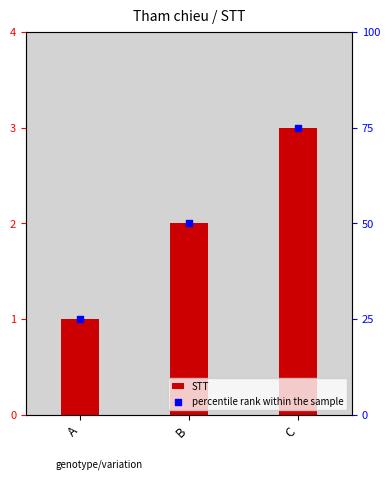

Which series contains the highest Y value?

percentile rank within the sample